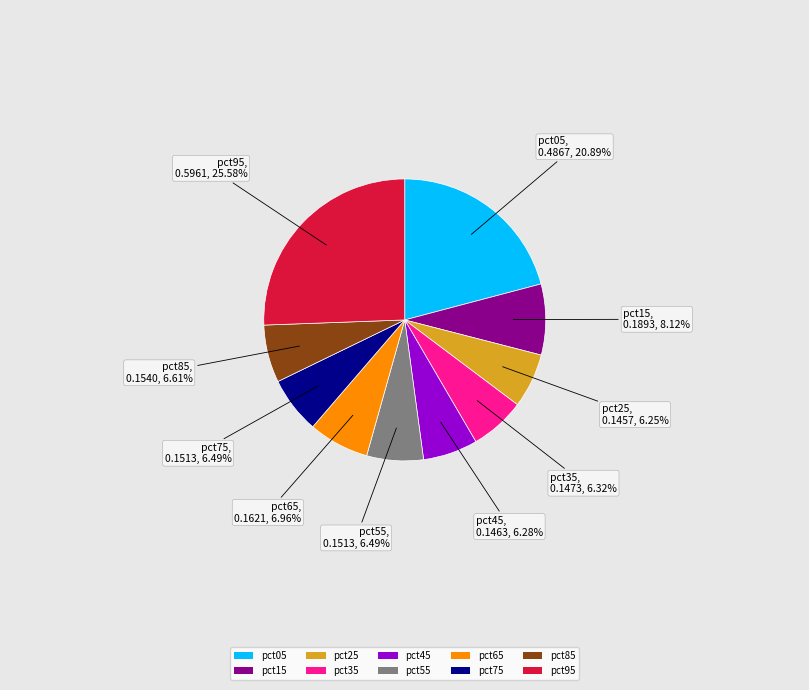

How many segments does this pie chart have?

10